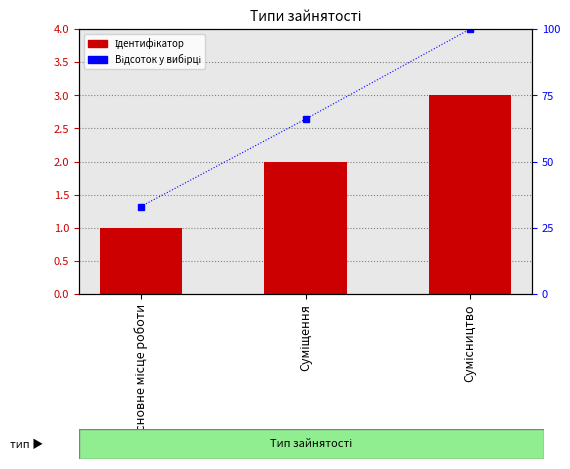

What is the highest value of the Відсоток у вибірці series?

100